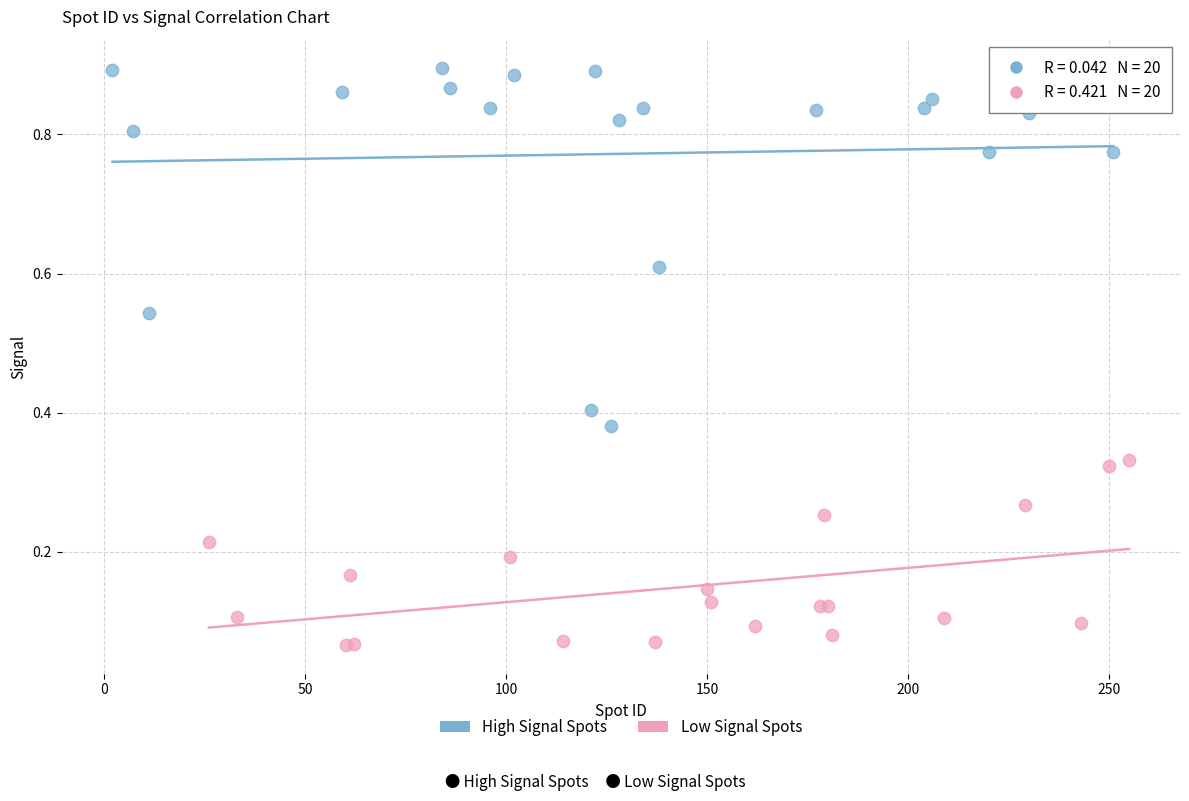

Which series contains the lowest Y value?

Low Signal Spots